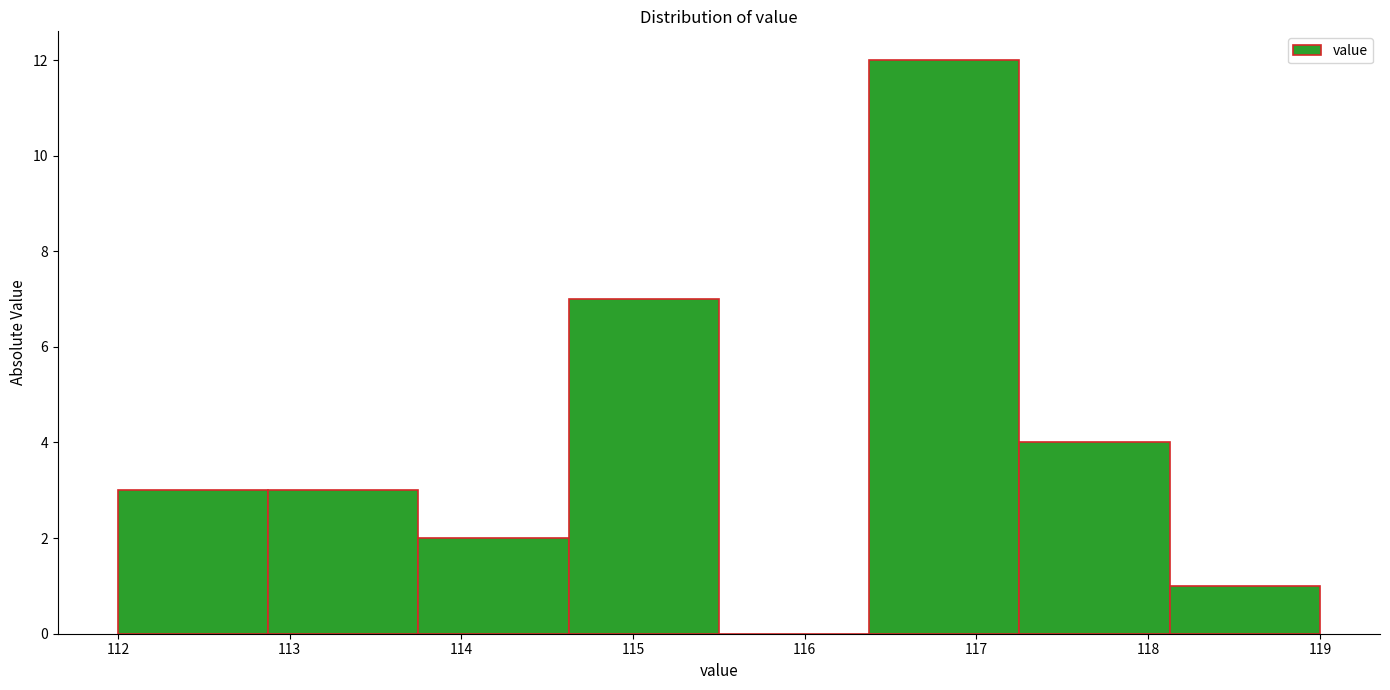

Reading left to right, transcribe this chart: for each bar, give the range it covers on the x-axis and its height. Neither the bar edges nor the heights are printed on the chart, so give them approximately, as read against the axes.

112.0 to 112.9: 3
112.9 to 113.8: 3
113.8 to 114.6: 2
114.6 to 115.5: 7
115.5 to 116.4: 0
116.4 to 117.3: 12
117.3 to 118.1: 4
118.1 to 119.0: 1